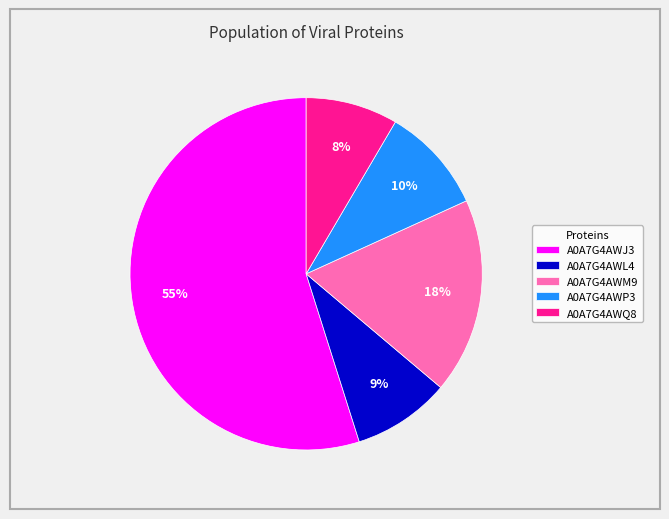

Which slice represents more than half of the pie?

A0A7G4AWJ3